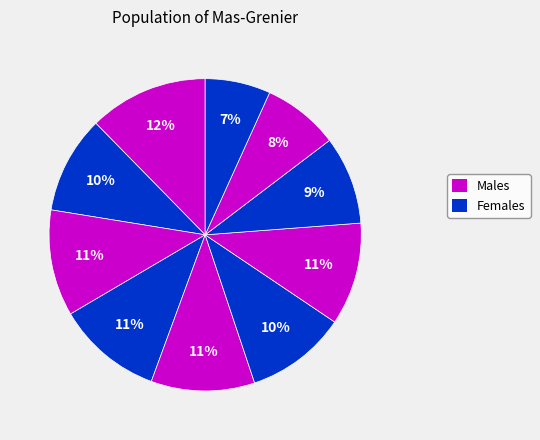

How many segments does this pie chart have?

10